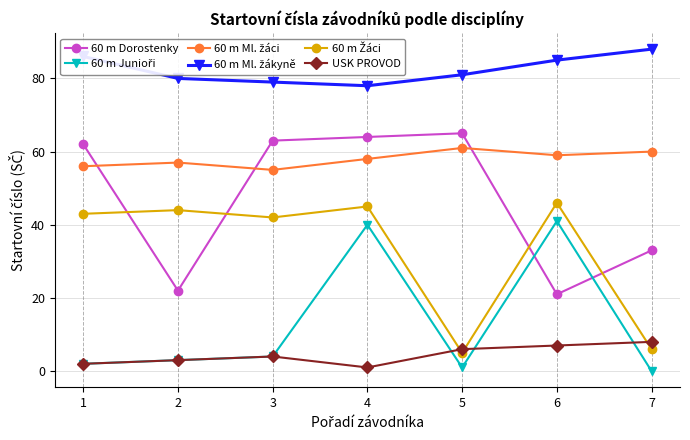

What is the value of the 60 m Dorostenky point at the 3rd from the left?

63